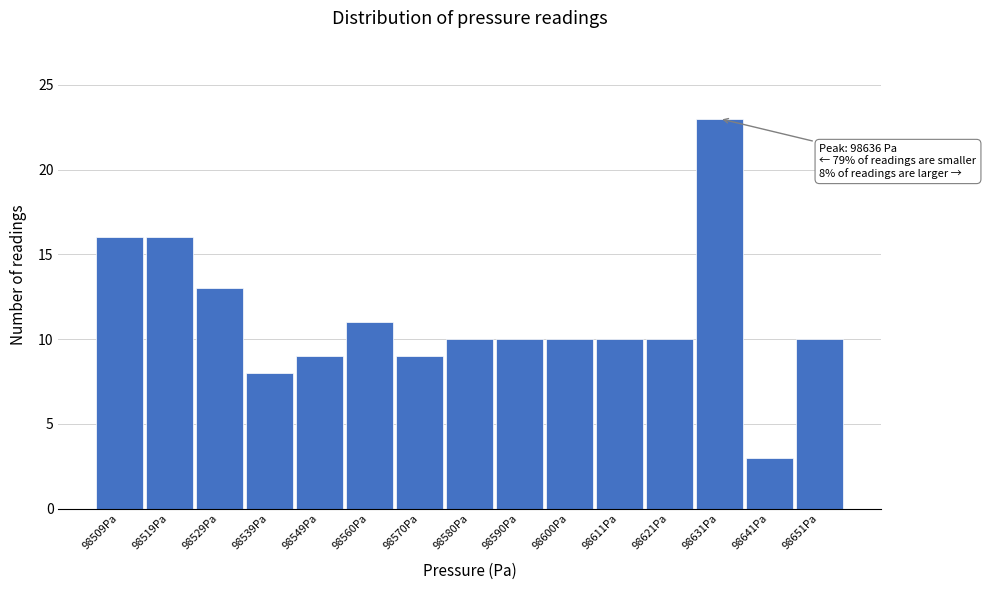

Reading left to right, transcribe all the data shown in this chart.

98509Pa=16	98519Pa=16	98529Pa=13	98539Pa=8	98549Pa=9	98560Pa=11	98570Pa=9	98580Pa=10	98590Pa=10	98600Pa=10	98611Pa=10	98621Pa=10	98631Pa=23	98641Pa=3	98651Pa=10